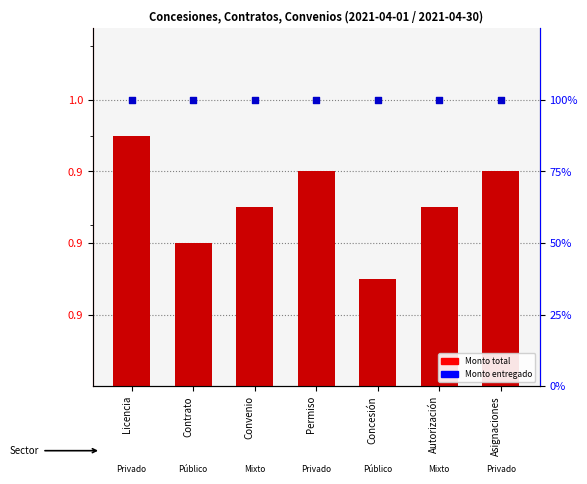

At how many categories does at least one series exceed 62?

7